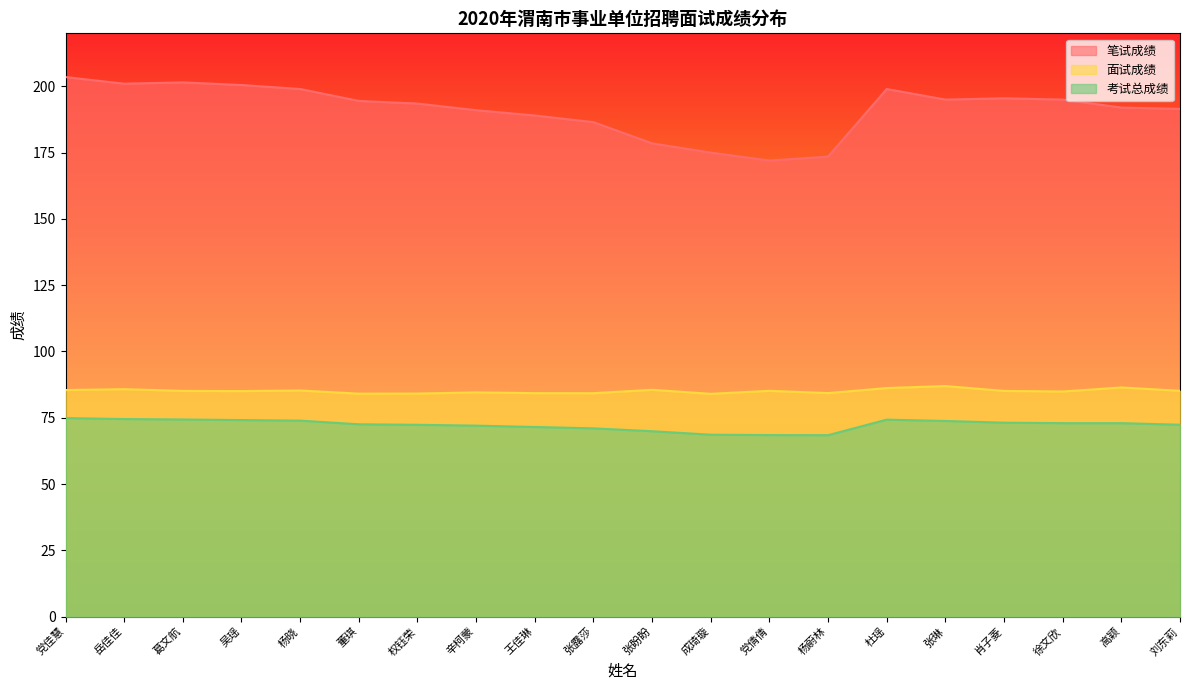

How many values in the 笔试成绩 series exceed 194?

10